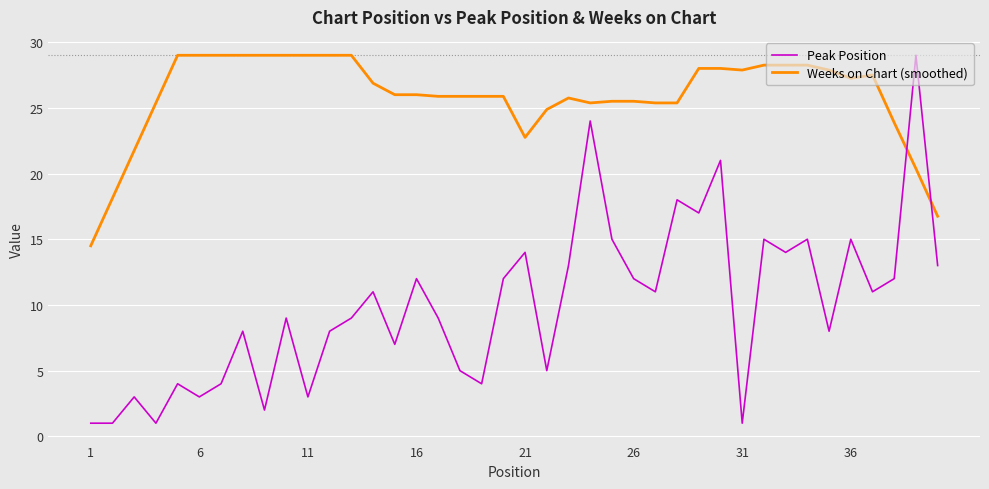

Which series has the largest total across all categories?

Weeks on Chart (smoothed)